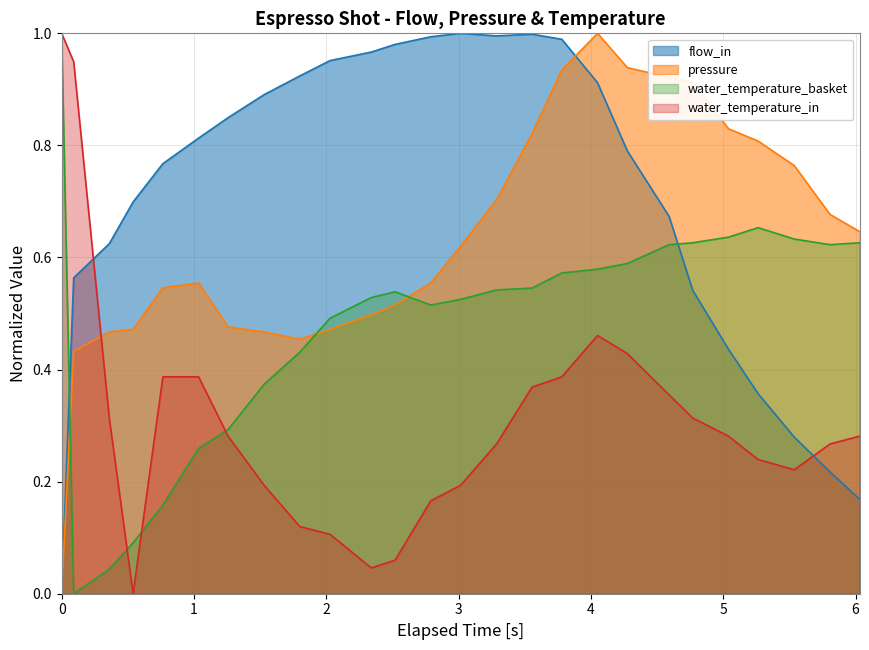

After their last crossing, which series has the higher values: water_temperature_basket or pressure?

pressure